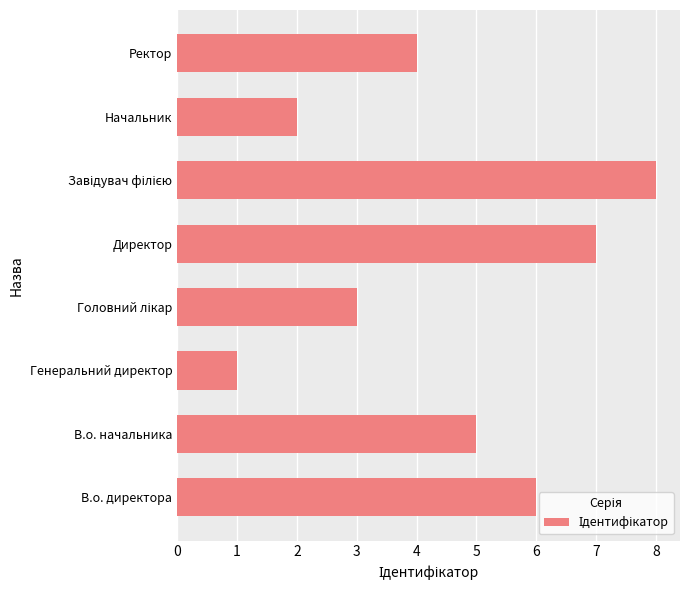

Approximately how many times larger is the value at Ректор compared to Начальник?

2.0